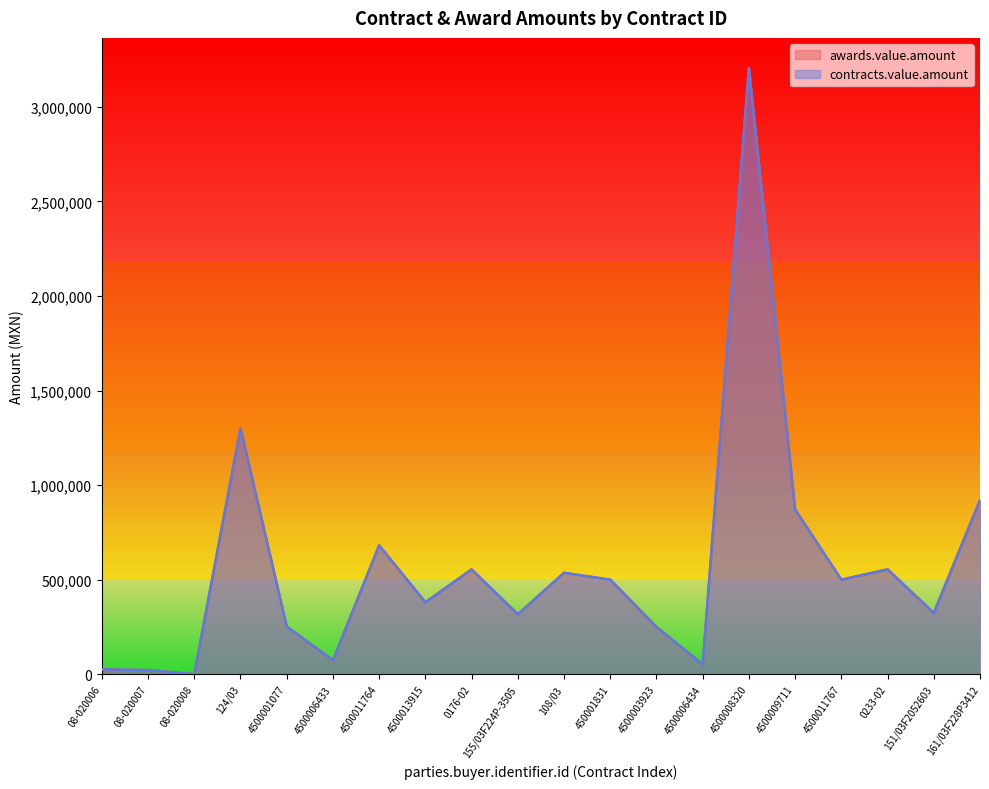

What is the value of the awards.value.amount point at the 11th from the left?

536278.6